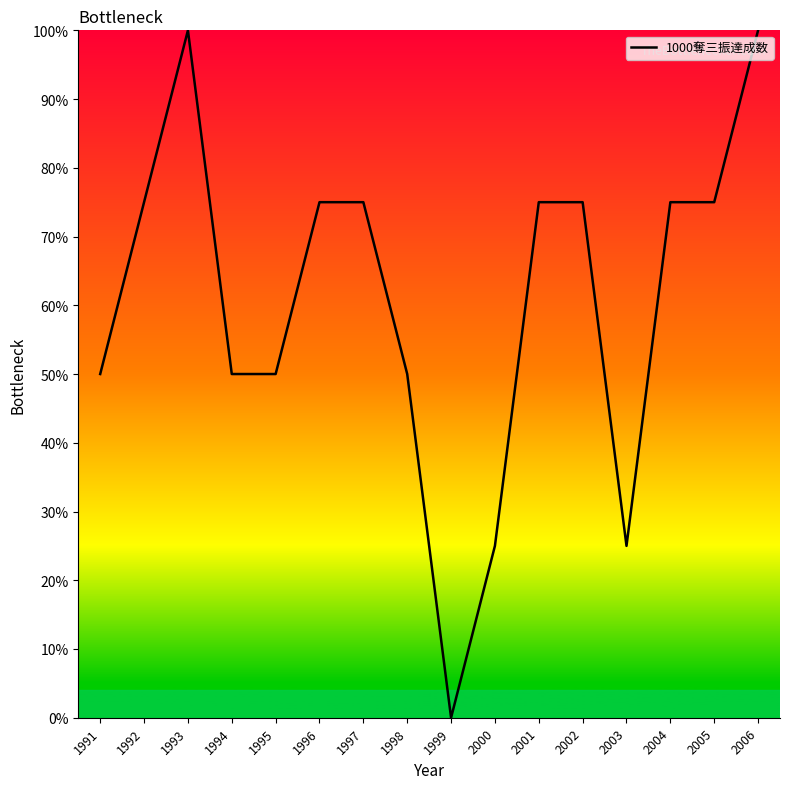

What is the difference between the values at 2001 and 2006?

25